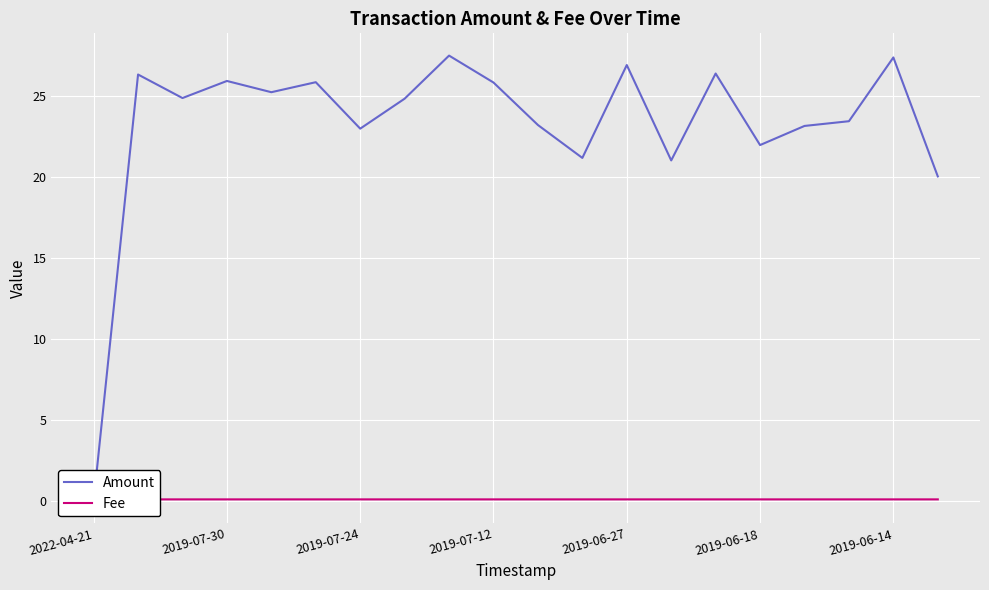

At 2019-06-27, list the series in order from smallest to largest.

Fee, Amount